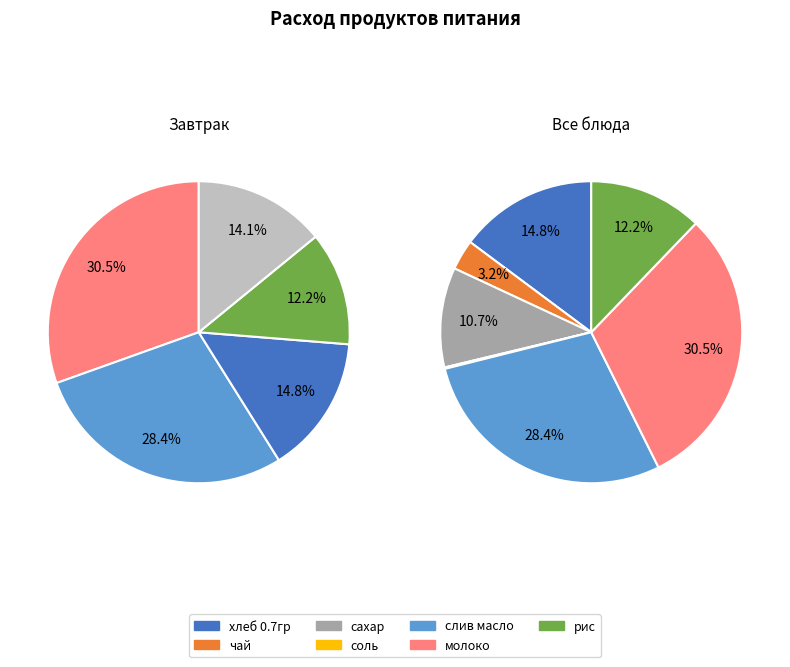

To the nearest percent, what portion does 4 represent?

28%